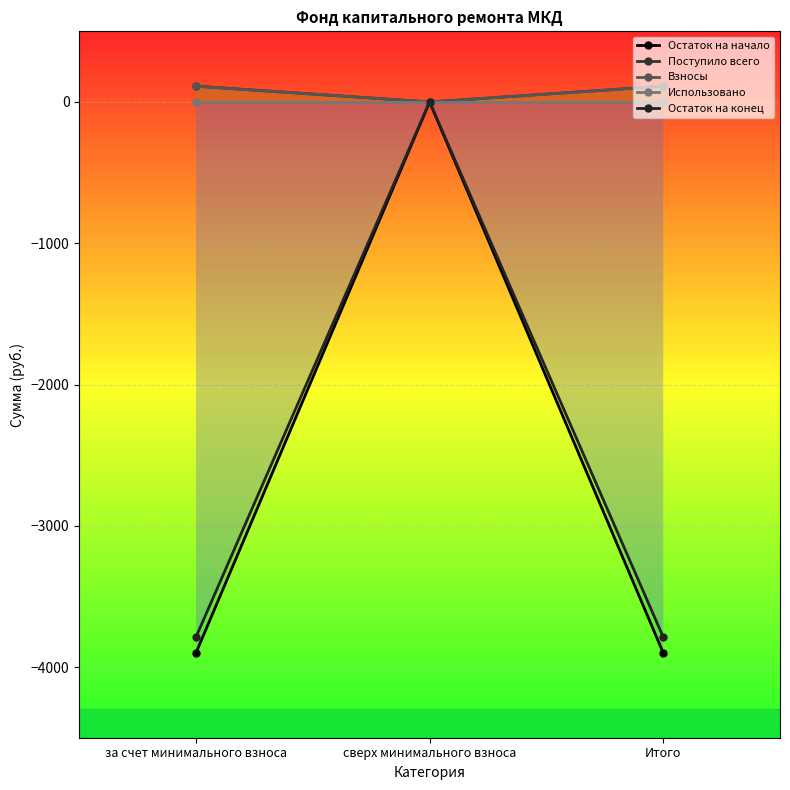

How many distinct data groups are displayed?

5